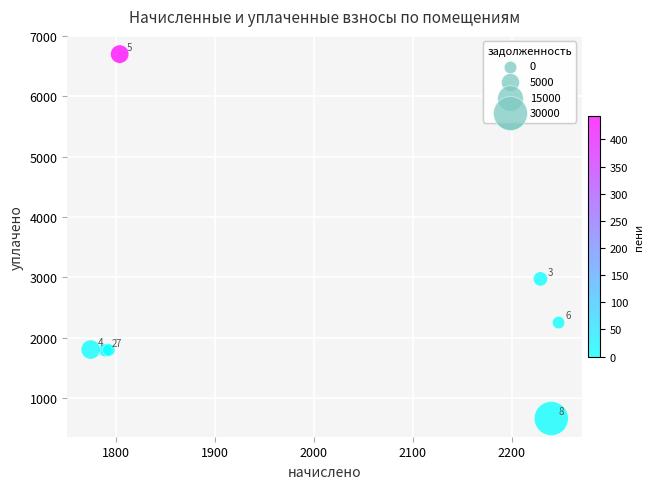

What Y value in the scatter plot is closest to 3678?

2972.2